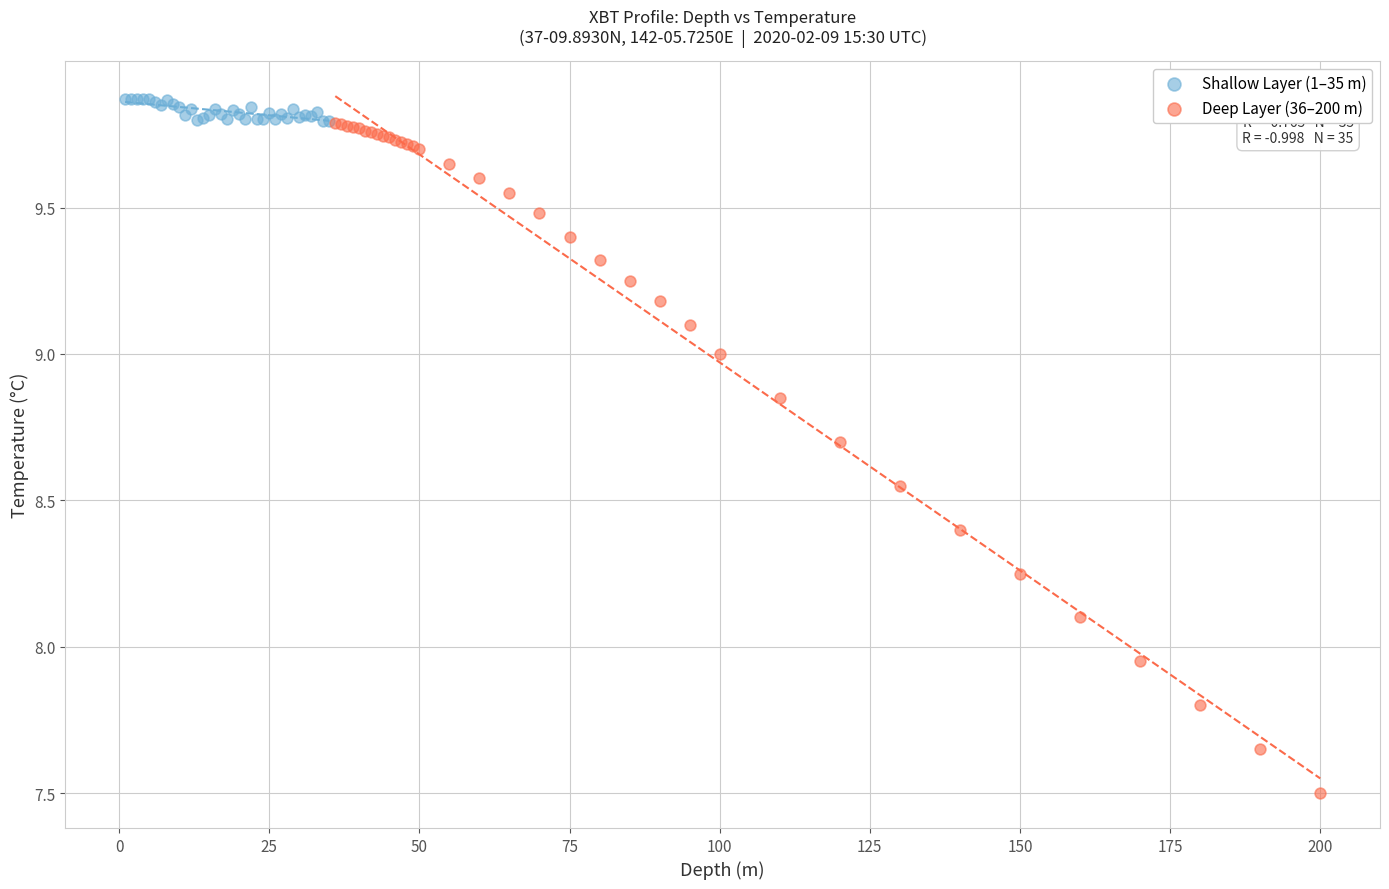

Which series has the widest spread of Y values?

Deep Layer (36–200 m)